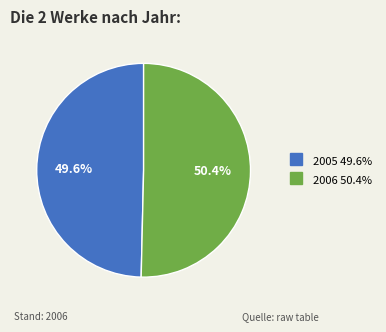

What is the largest slice in the pie chart?

2006